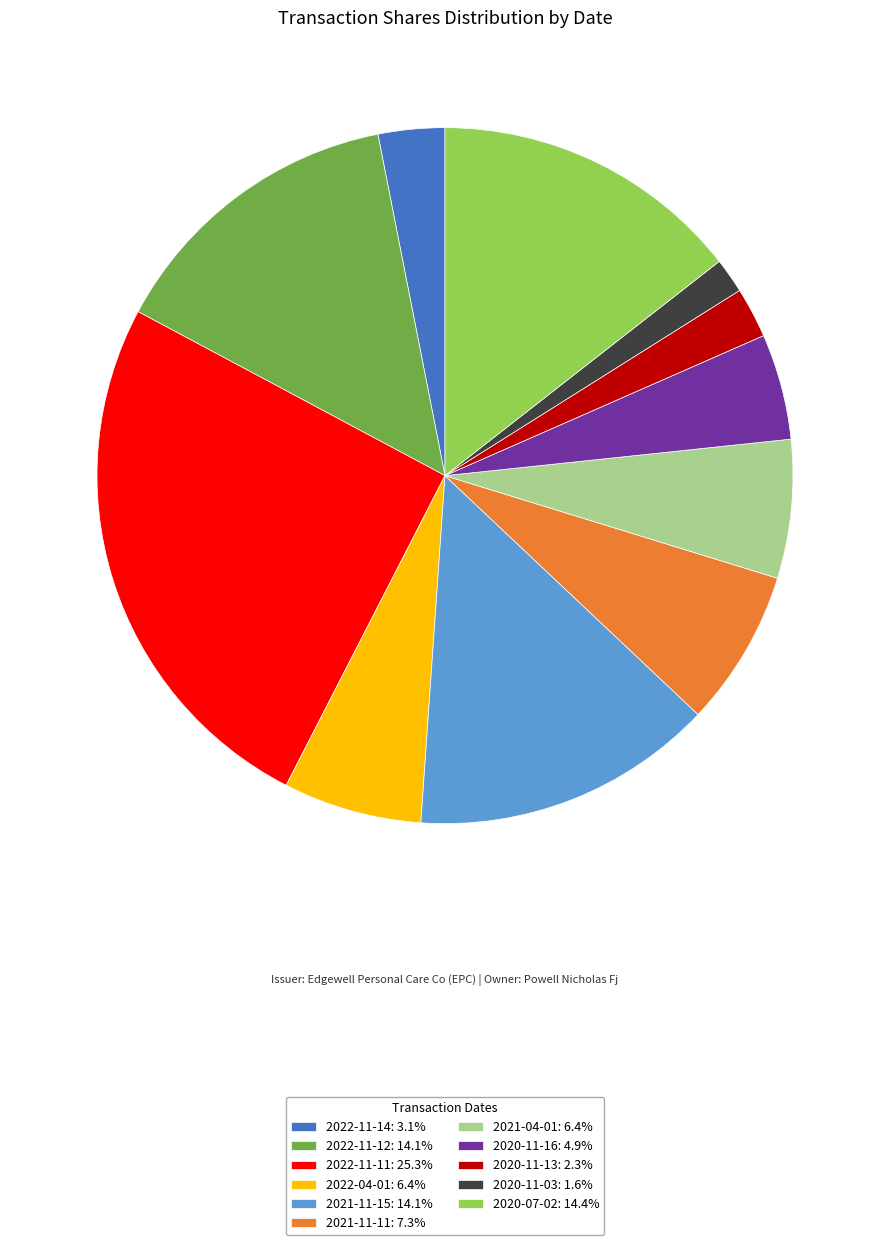

How many segments does this pie chart have?

11